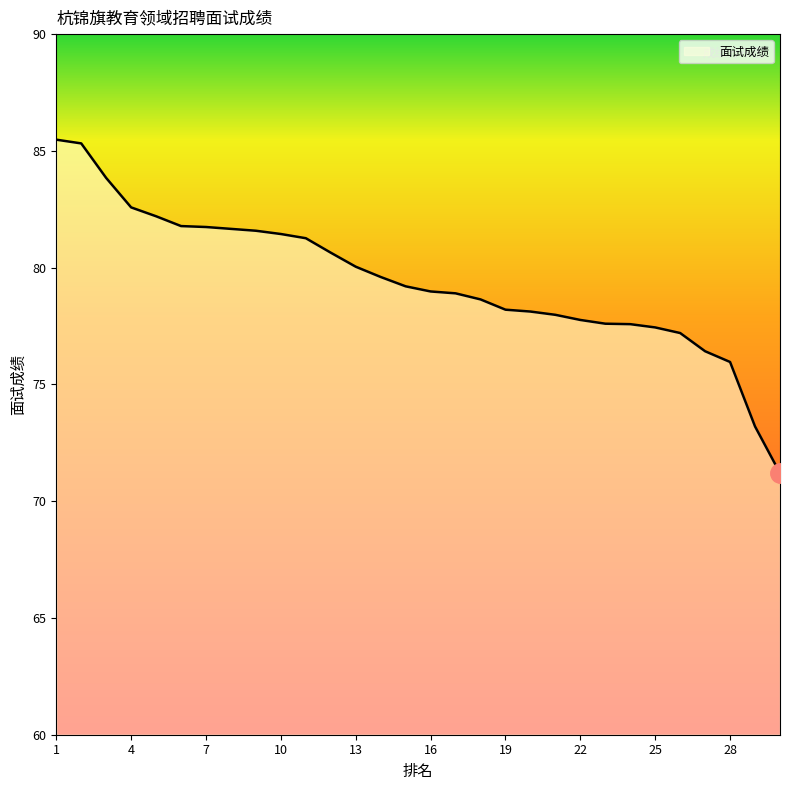

What is the greatest value displayed?

85.5